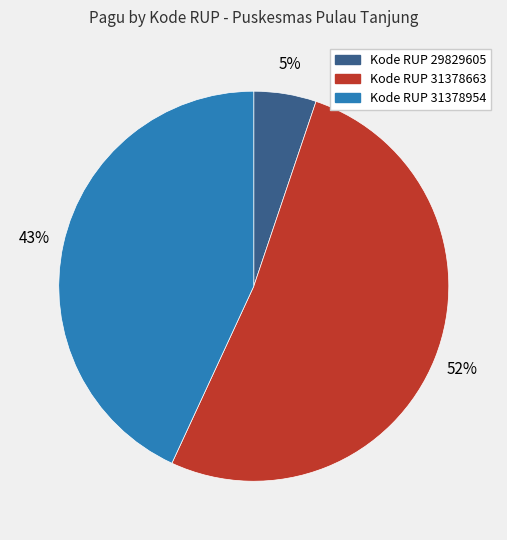

To the nearest percent, what is the difference between the largest and smallest slice percentages?

47%